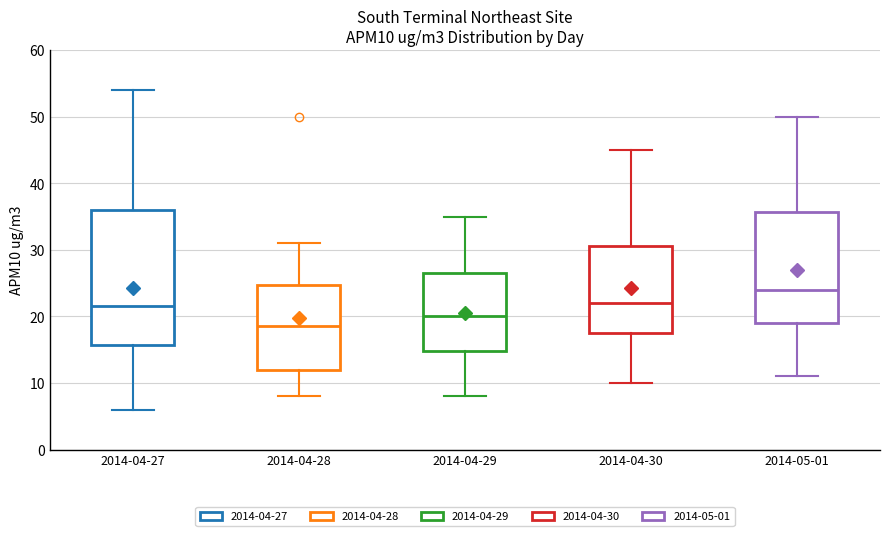

Reading left to right, read every box against the y-axis: the position of its median line, the range the box covers, and the ends of its whiskers. The values are not printed on the chart, so give them approximately, as read against the axis.

2014-04-27: median 22, box 16 to 36, whiskers 6 to 54
2014-04-28: median 19, box 12 to 25, whiskers 8 to 31
2014-04-29: median 20, box 15 to 27, whiskers 8 to 35
2014-04-30: median 22, box 18 to 31, whiskers 10 to 45
2014-05-01: median 24, box 19 to 36, whiskers 11 to 50